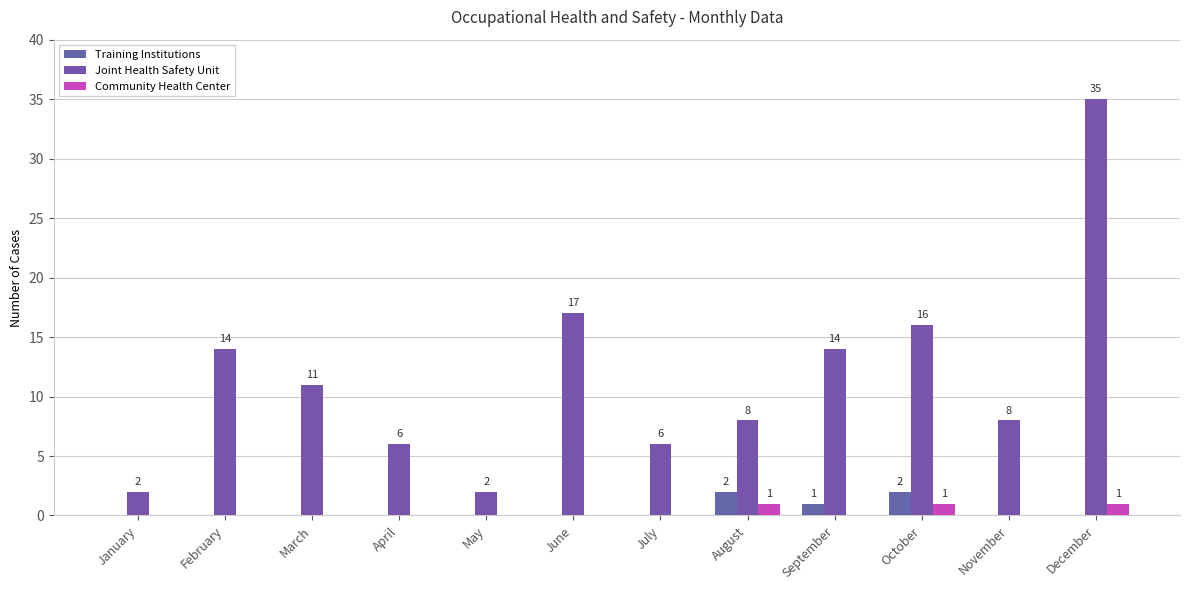

What is the difference between the second highest and second lowest values in the Community Health Center series?

1